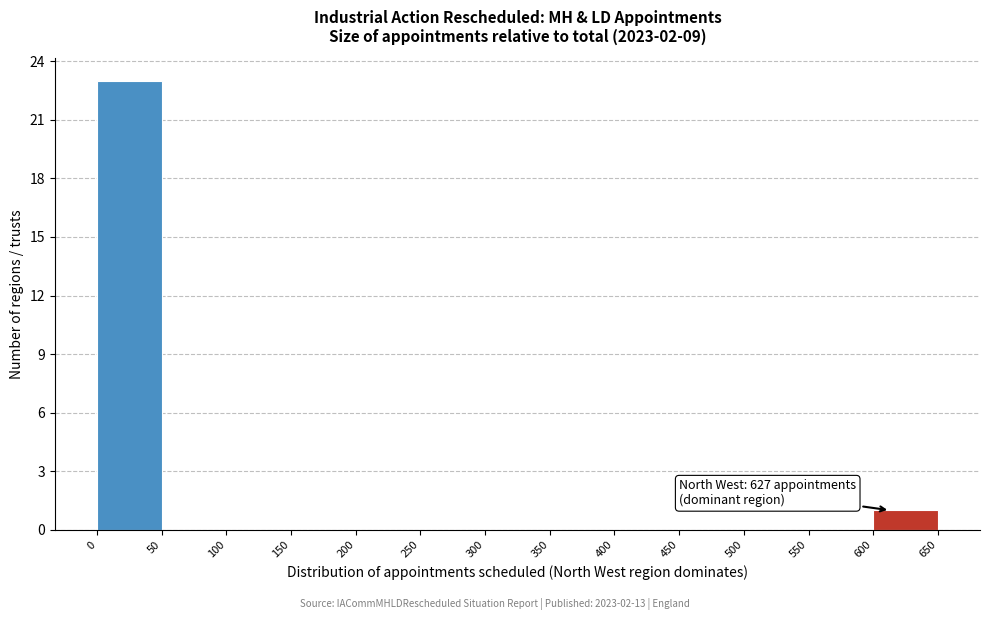

Over which range of the x-axis is the bar tallest?

0 to 50